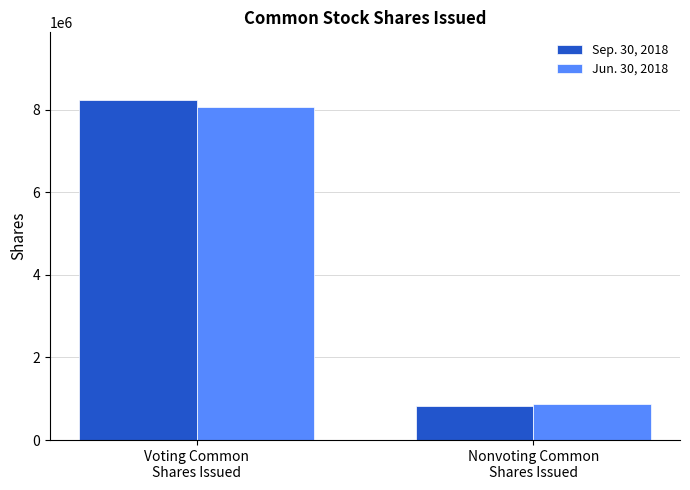

The value of Jun. 30, 2018 at Nonvoting Common
Shares Issued is 882314. True or false?

True